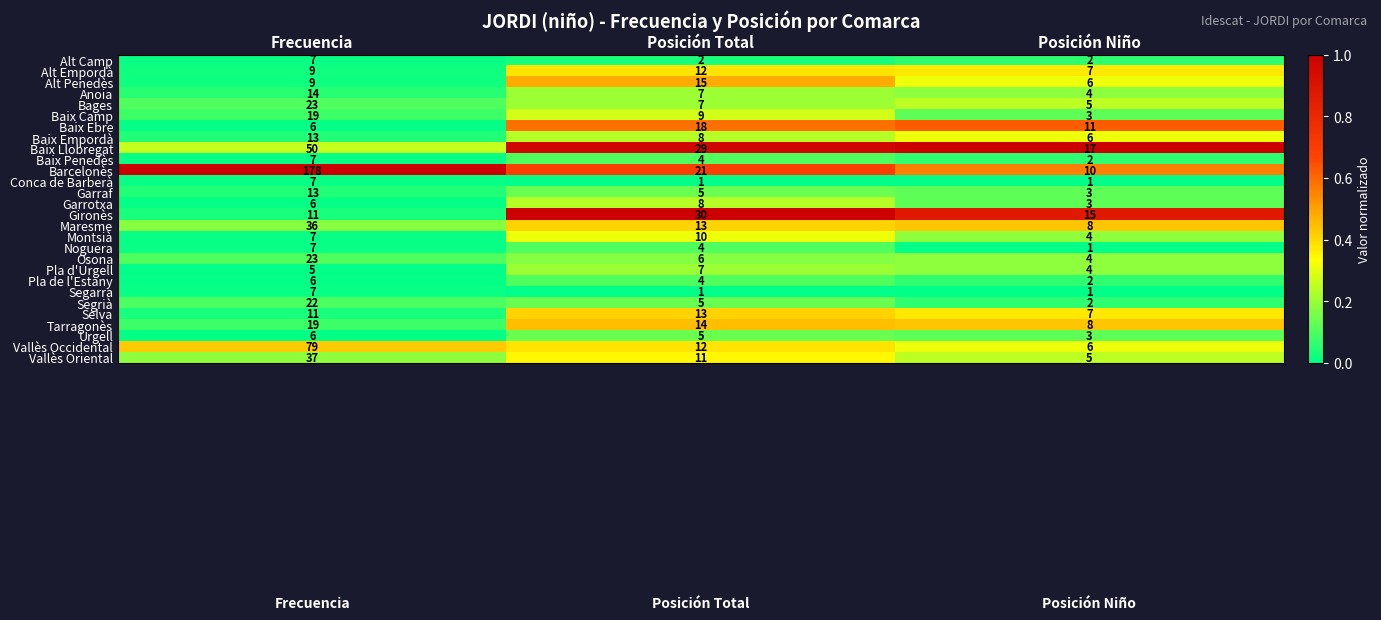

At which label does Baix Empordà first exceed 8?

Frecuencia